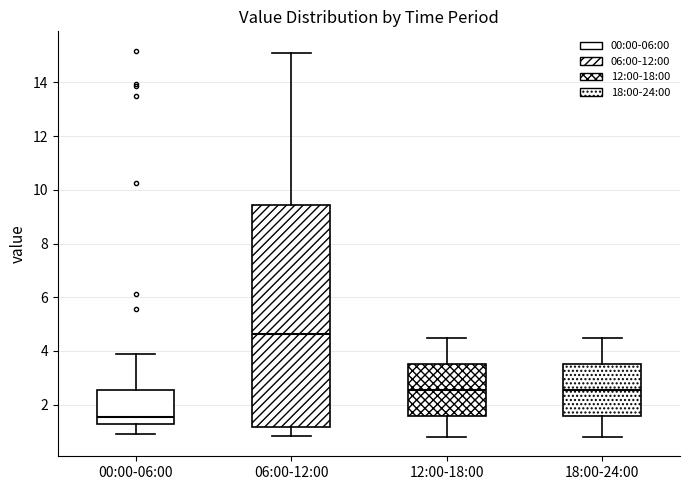

Reading left to right, transcribe this box plot: for each box, give where its median line is, the range the box spans, and where its two whiskers end, as read against the y-axis. The values are not printed on the chart, so give them approximately, as read against the axis.

00:00-06:00: median 1.6, box 1.4 to 2.6, whiskers 1.0 to 3.8
06:00-12:00: median 4.6, box 1.2 to 9.4, whiskers 0.8 to 15.2
12:00-18:00: median 2.6, box 1.6 to 3.6, whiskers 0.8 to 4.6
18:00-24:00: median 2.6, box 1.6 to 3.6, whiskers 0.8 to 4.6